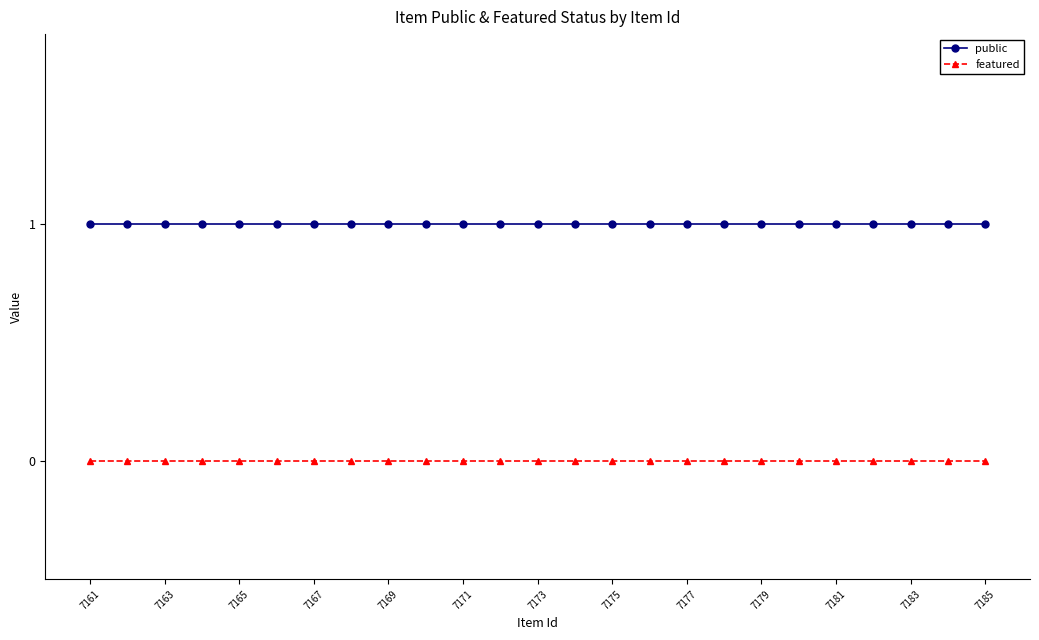

Reading left to right, what are all the values shown in this chart?

public: 1	1	1	1	1	1	1	1	1	1	1	1	1	1	1	1	1	1	1	1	1	1	1	1	1
featured: 0	0	0	0	0	0	0	0	0	0	0	0	0	0	0	0	0	0	0	0	0	0	0	0	0